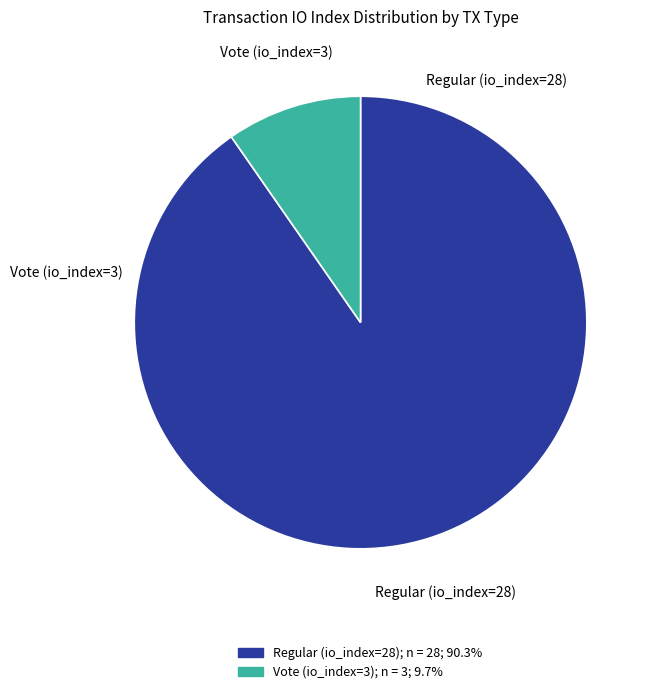

Combined, do Regular (io_index=28) and Vote (io_index=3) account for over 50%?

Yes